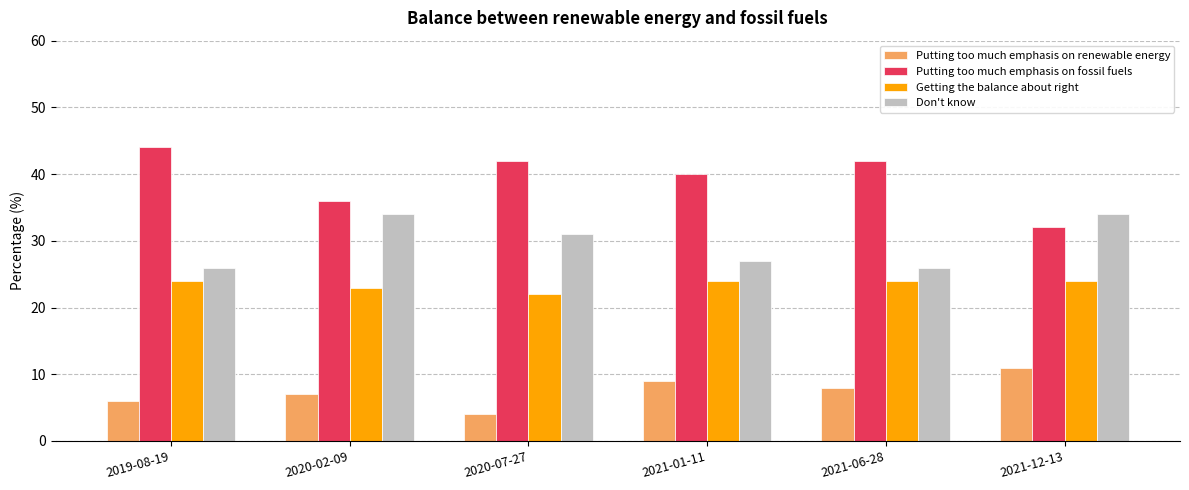

How many bars are there in each group?

4